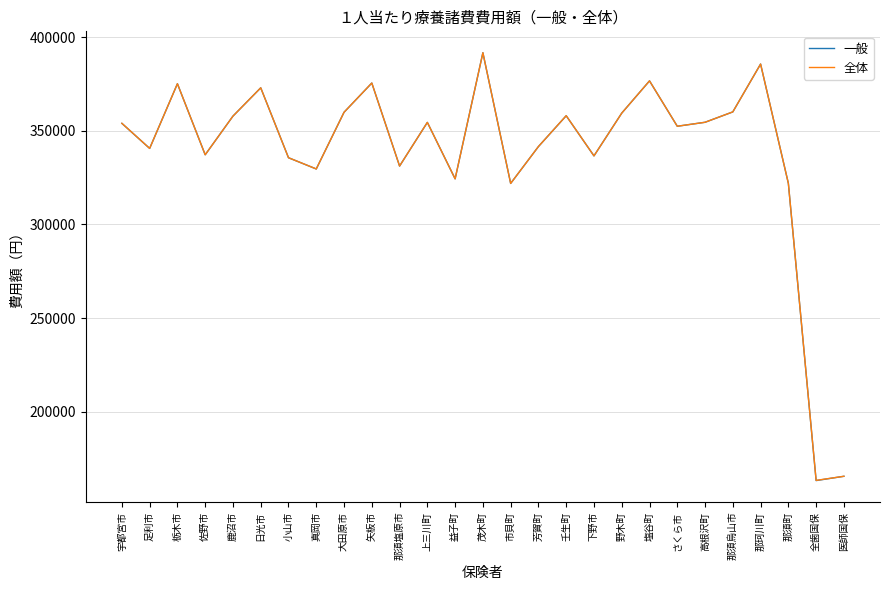

What is the difference between the maximum and second lowest values in the 全体 series?

226308.5